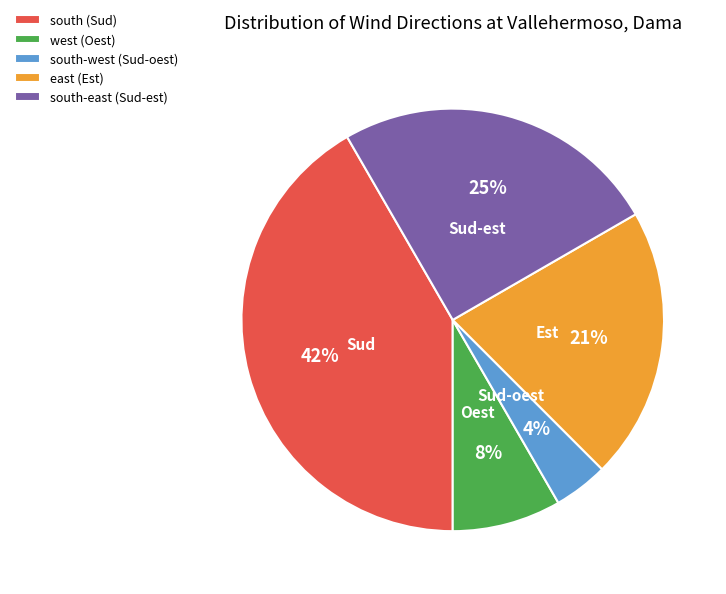

Which category has the smallest portion of the pie?

south-west (Sud-oest)